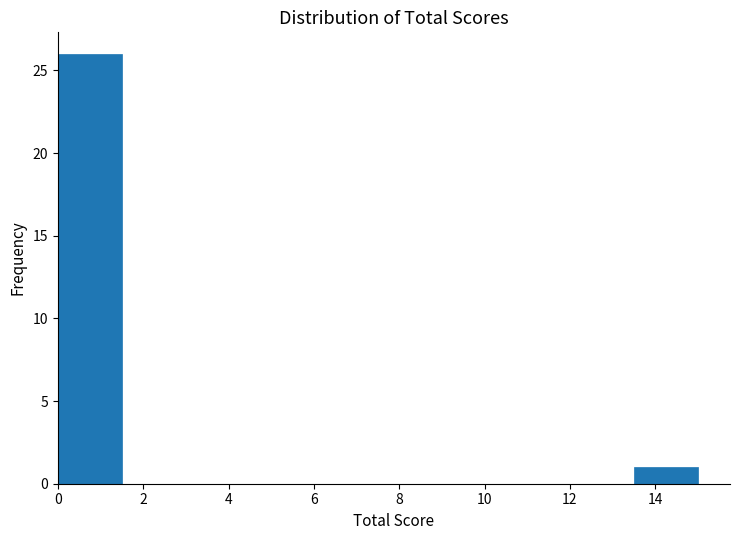

Over which range of the x-axis is the bar tallest?

0.0 to 1.5